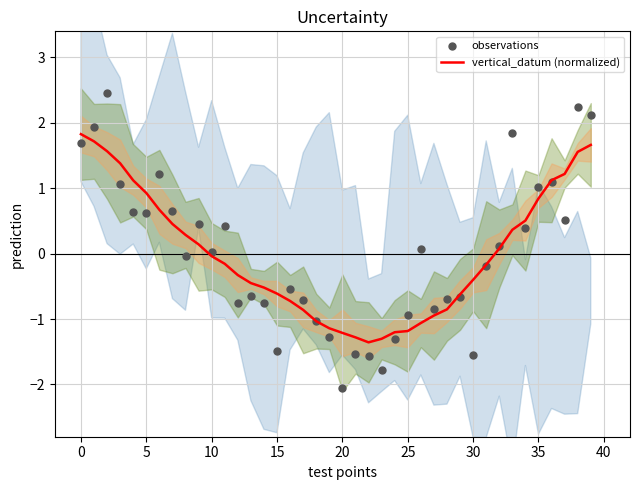

Which series reaches the maximum Y coordinate?

observations